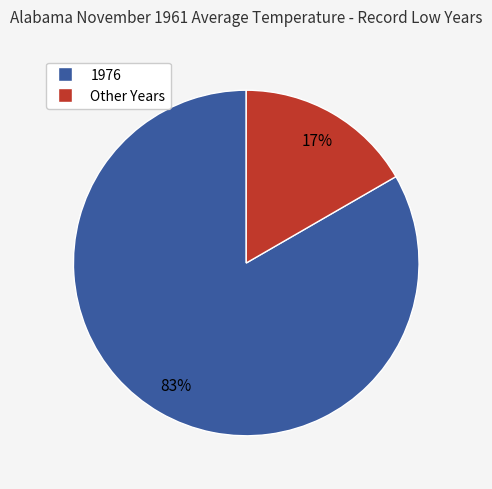

To the nearest percent, what is the average slice percentage?

50%